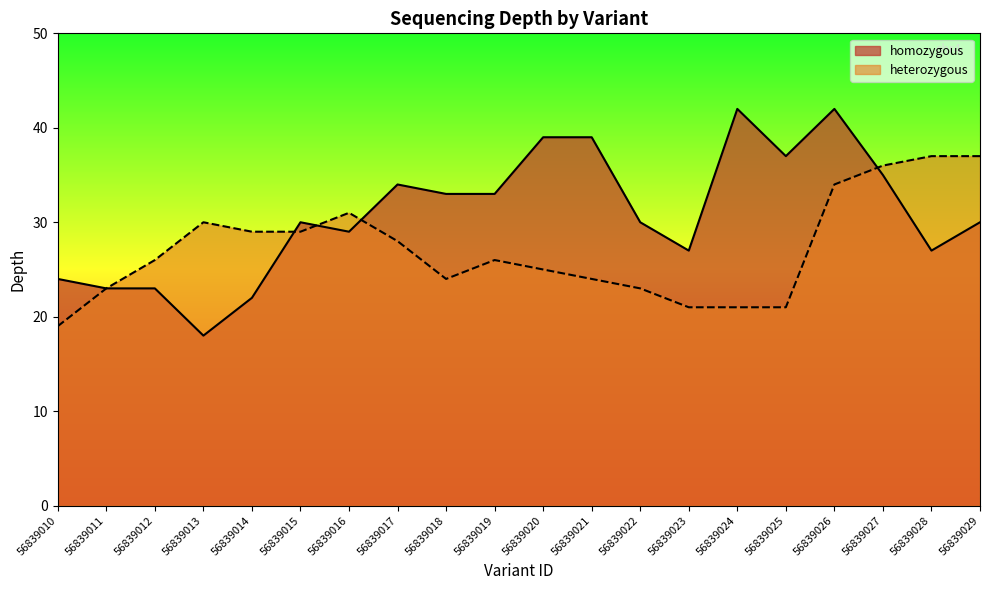

After their last crossing, which series has the higher values: heterozygous or homozygous?

heterozygous